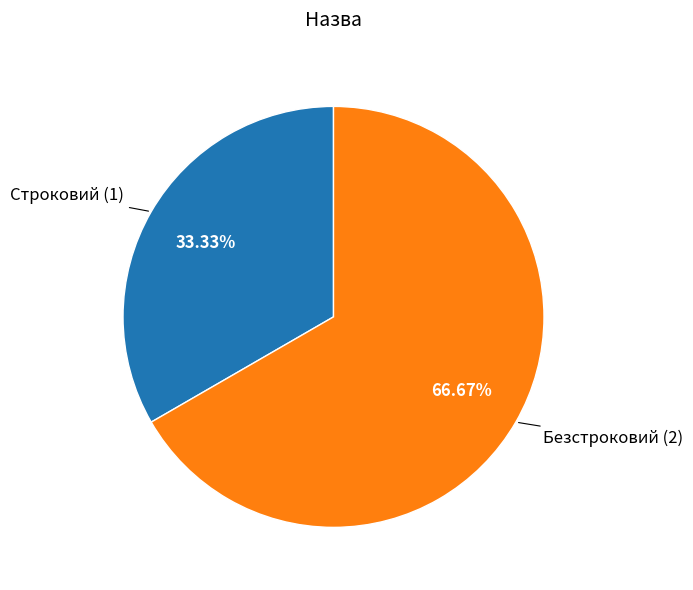

How many slices are in this pie chart?

2